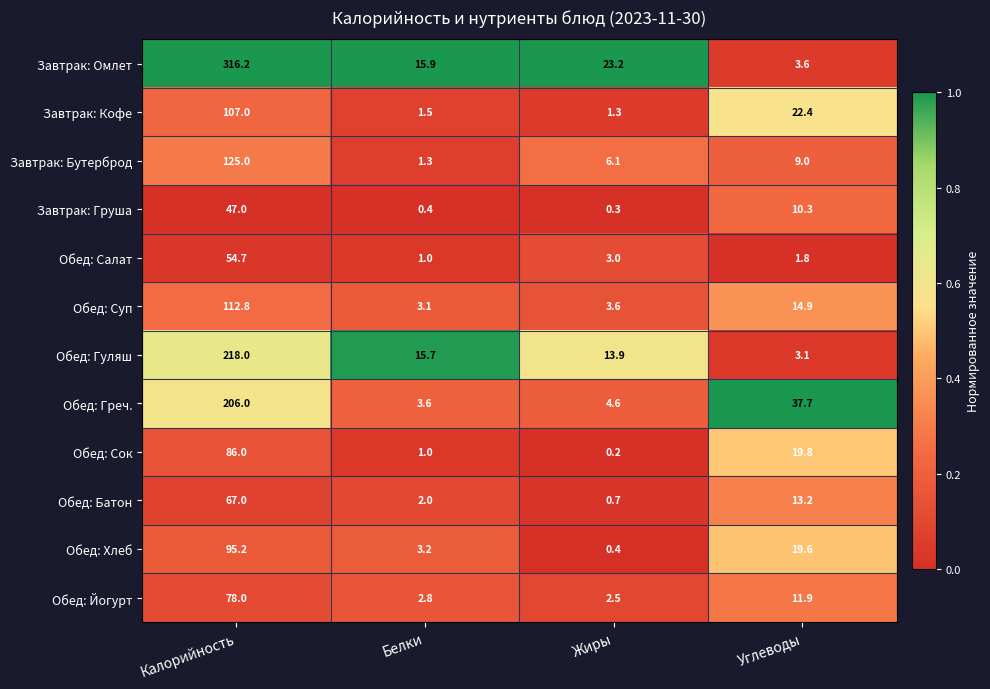

True or false: Обед: Суп has a value of 4.1 at Белки.

False